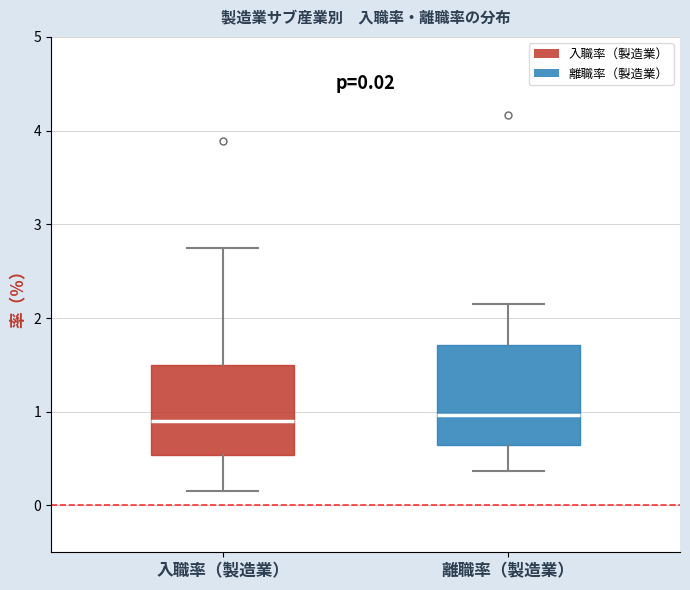

Comparing the boxes themselves (not the whiskers), which one is the tallest?

離職率（製造業）